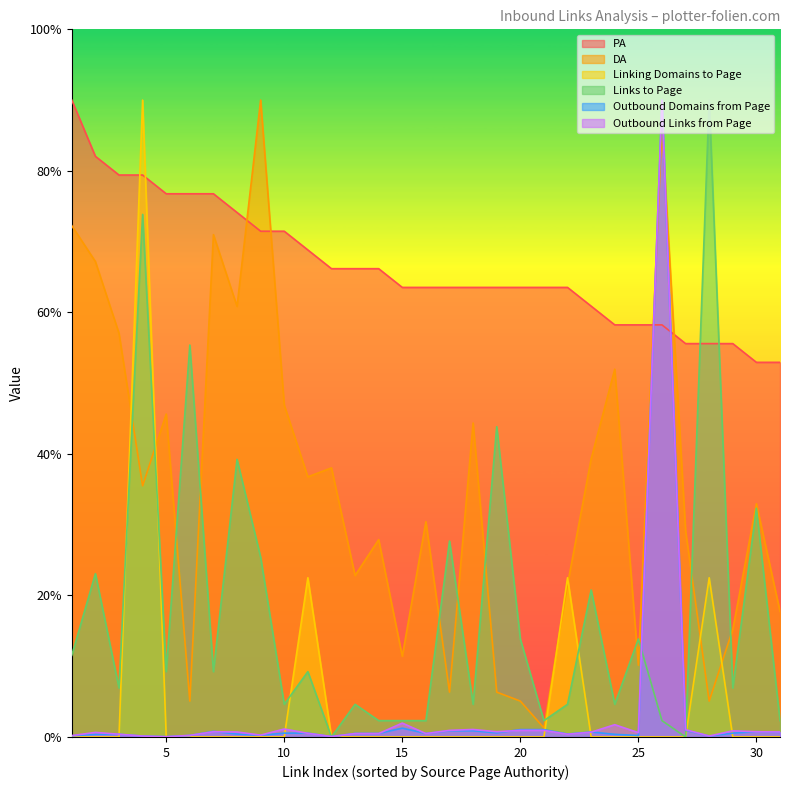

What is the difference between the highest and lowest values at 26?

90.0